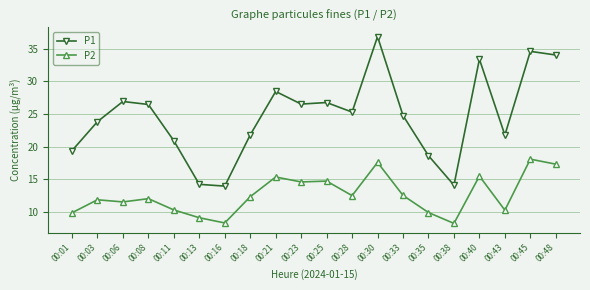

At how many categories does at least one series exceed 19?

16